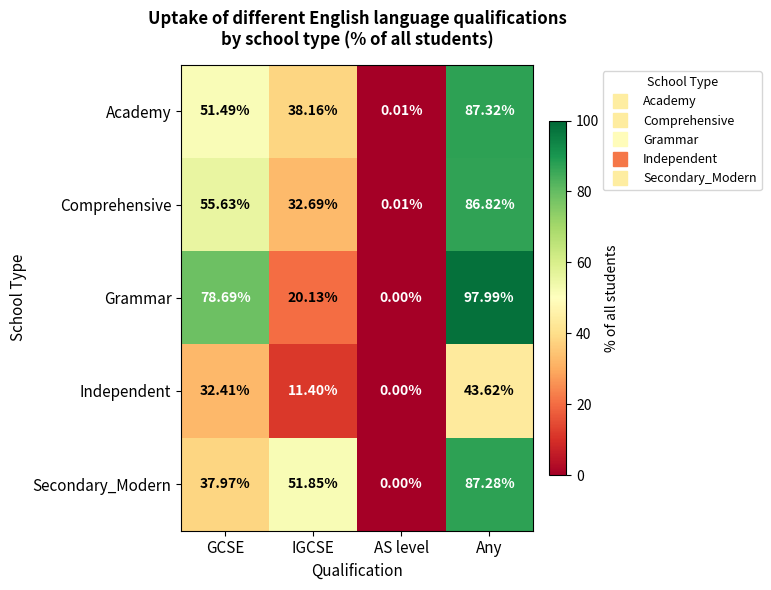

Rank the series by their maximum value, from lowest to highest.

Independent, Comprehensive, Secondary_Modern, Academy, Grammar